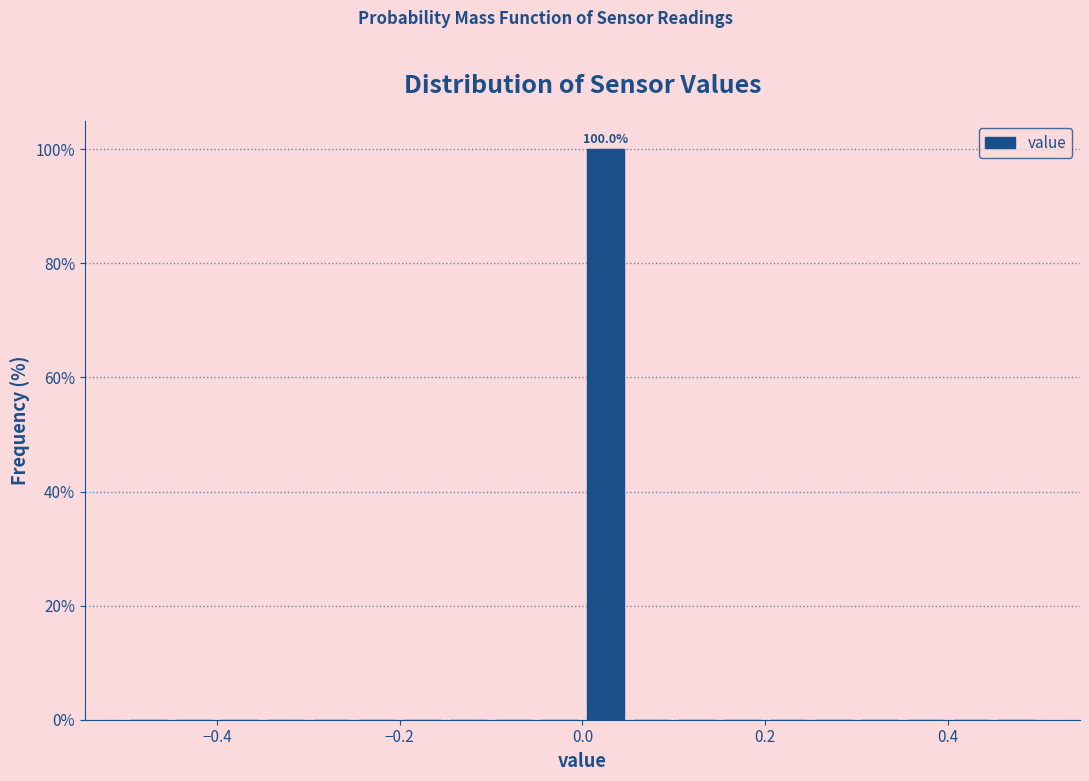

Read against the x-axis, roughly where is the centre of the tallest bar?

0.02